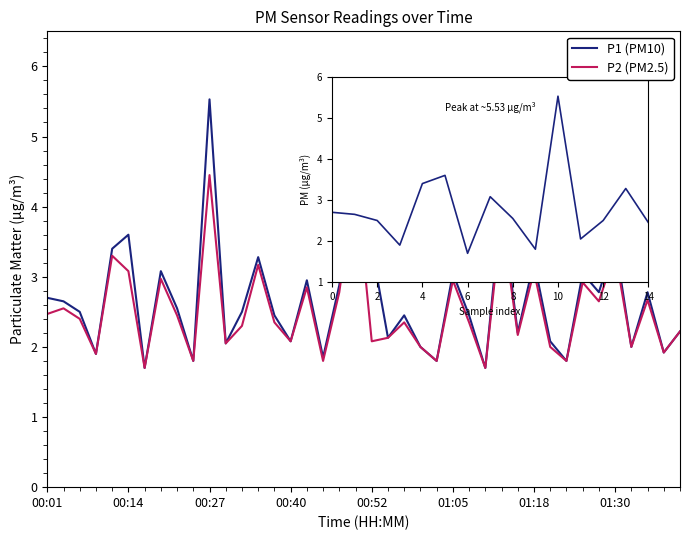

Which series has the widest spread of values?

P1 (PM10)